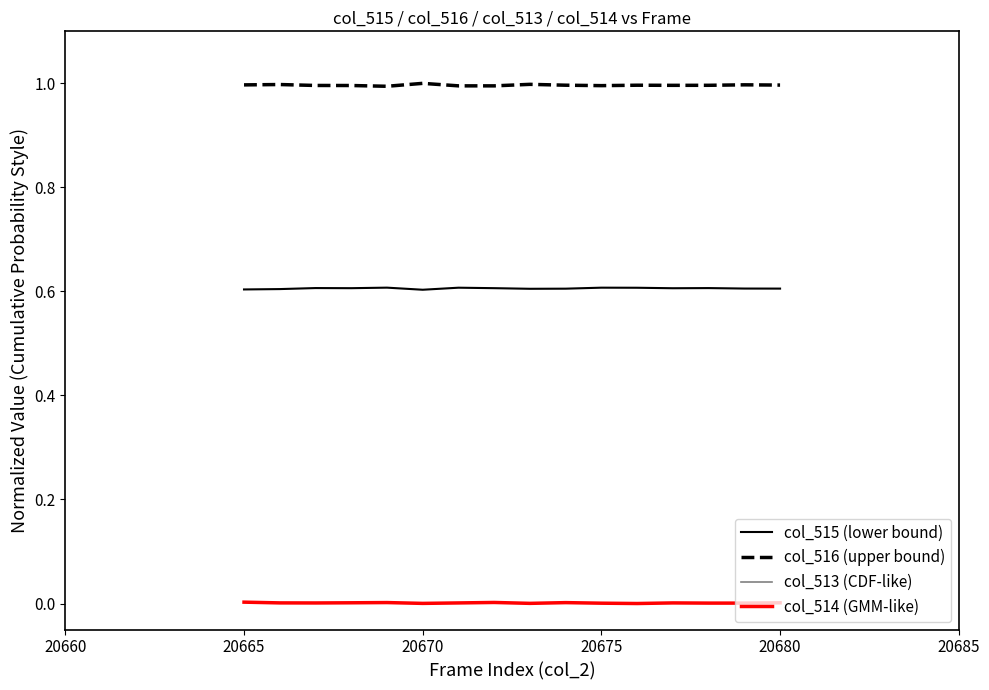

What is the minimum value for col_515 (lower bound)?

0.6